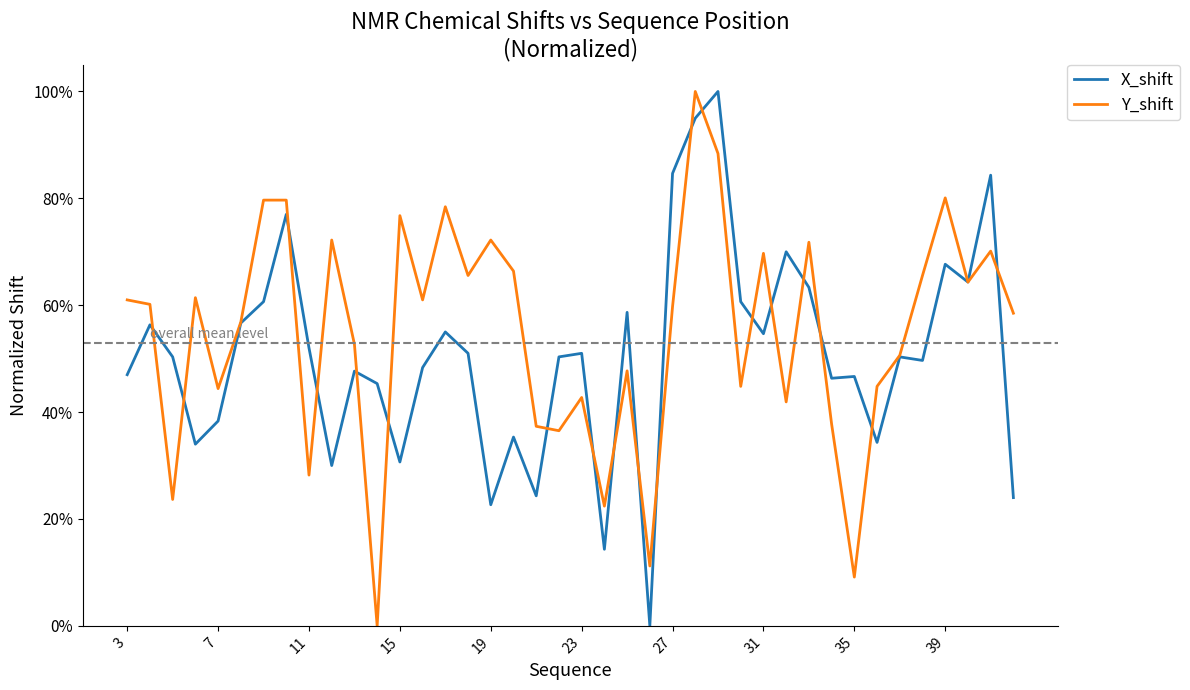

Is this an area chart (filled region under the line)?

No